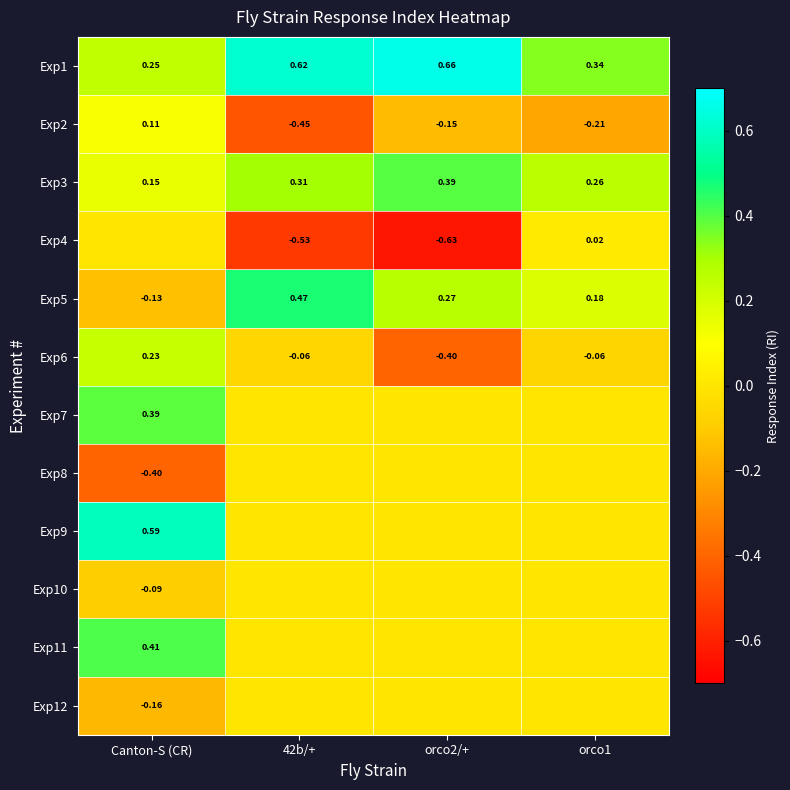

Is it true that Exp12 equals 0.0 at orco2/+?

True